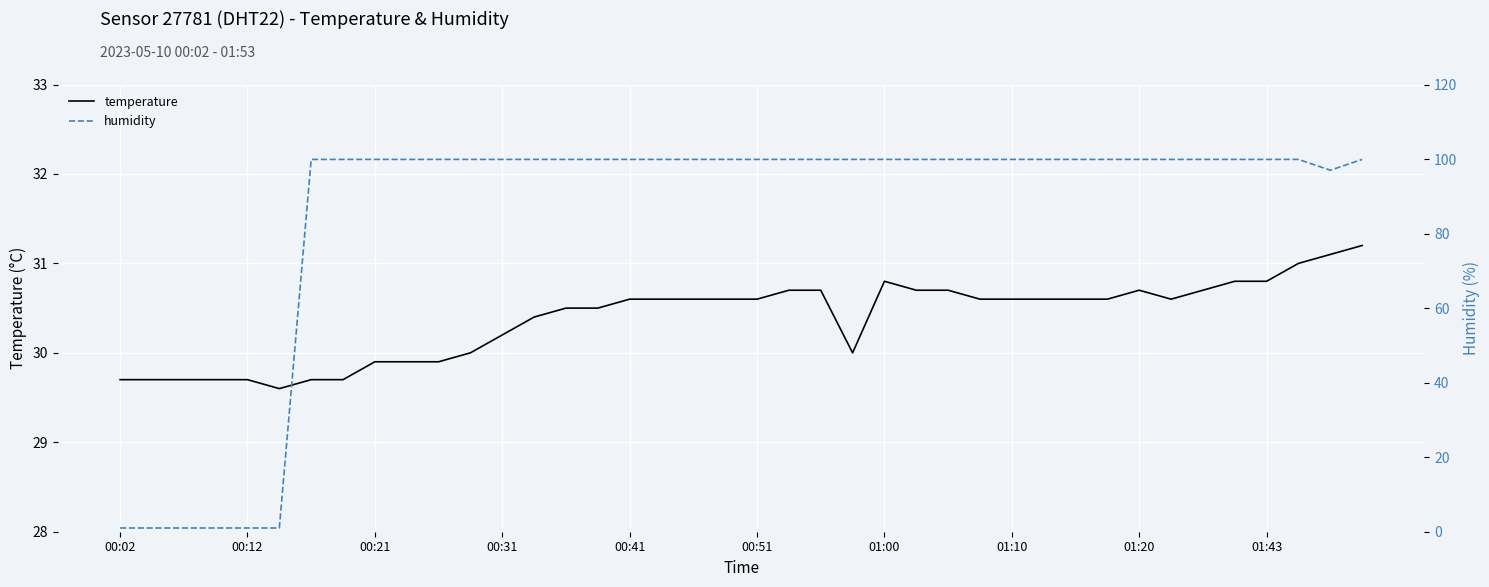

Which label corresponds to the smallest value in the chart?

00:02